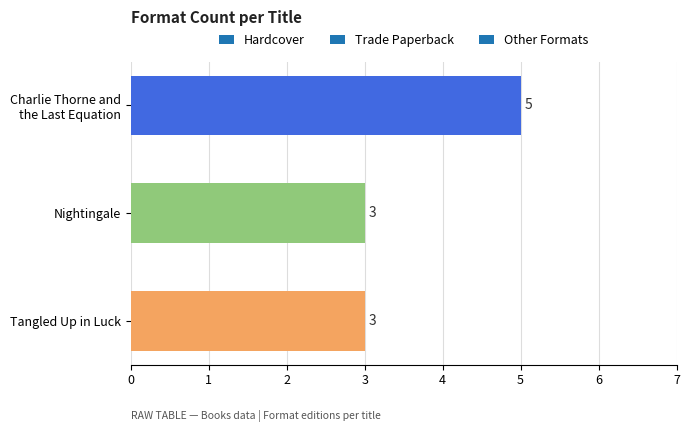

How many distinct data groups are displayed?

1